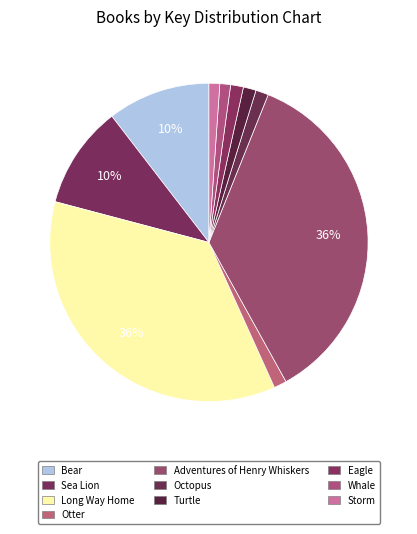

To the nearest percent, what is the difference between the Bear and Whale slice percentages?

9%